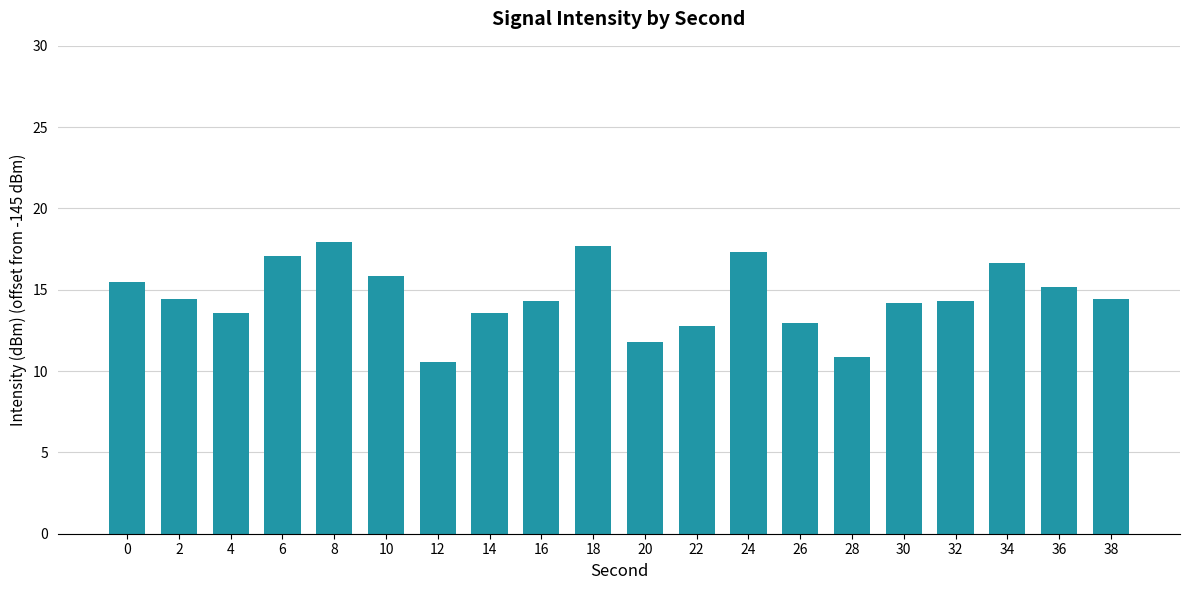

What is the difference between the maximum and minimum values?

7.4